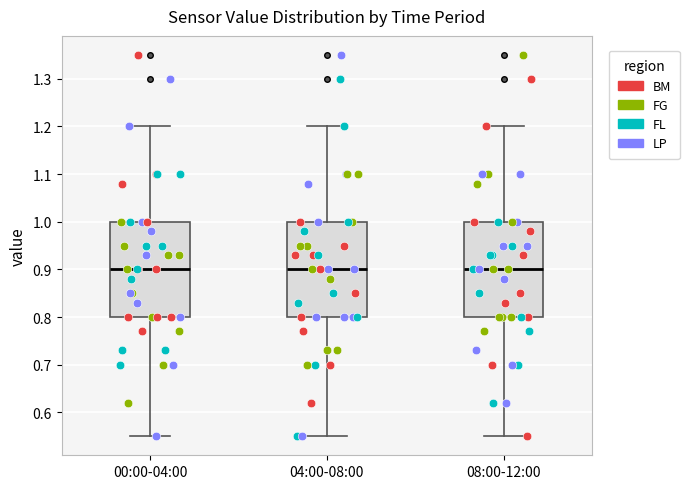

Reading left to right, read every box against the y-axis: the position of its median line, the range the box covers, and the ends of its whiskers. The values are not printed on the chart, so give them approximately, as read against the axis.

00:00-04:00: median 0.90, box 0.80 to 1.00, whiskers 0.55 to 1.20
04:00-08:00: median 0.90, box 0.80 to 1.00, whiskers 0.55 to 1.20
08:00-12:00: median 0.90, box 0.80 to 1.00, whiskers 0.55 to 1.20